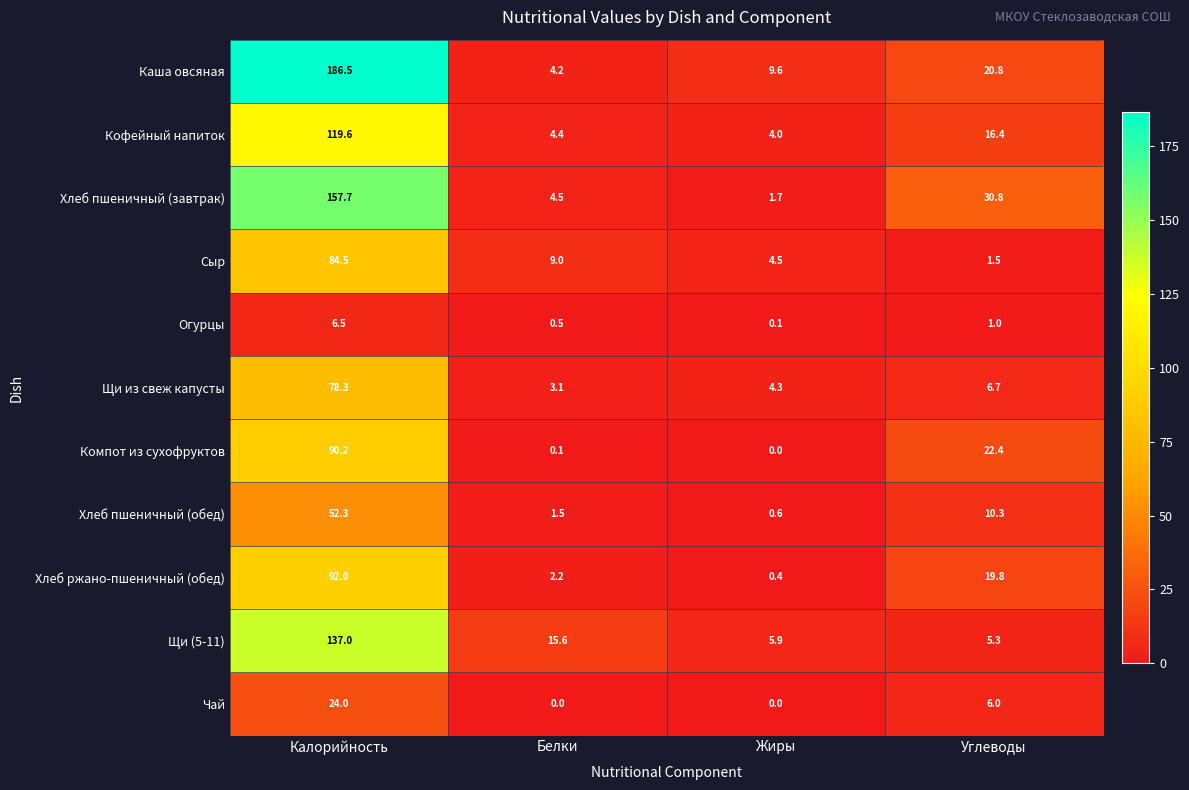

What is the minimum value for Хлеб пшеничный (завтрак)?

1.7